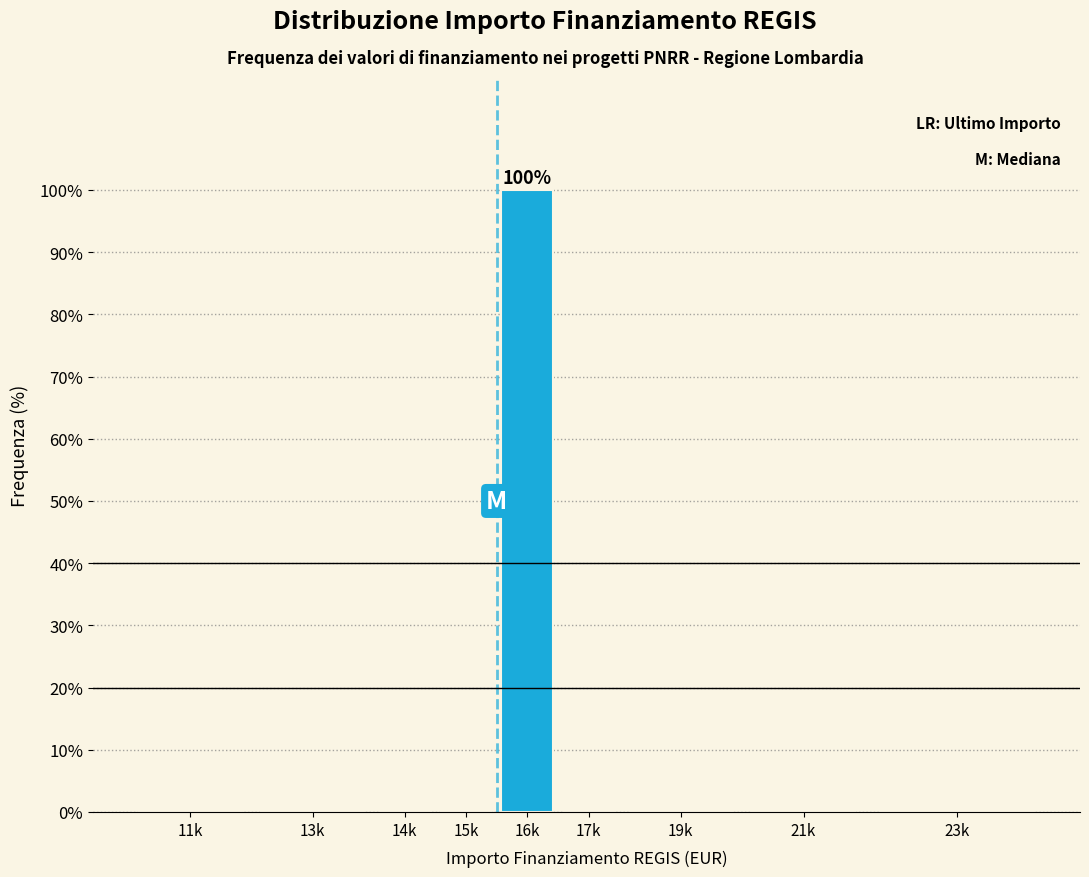

Reading right to left, extract all data points from this chart.

23k=0	21k=0	19k=0	17k=0	16k=100	15k=0	14k=0	13k=0	11k=0